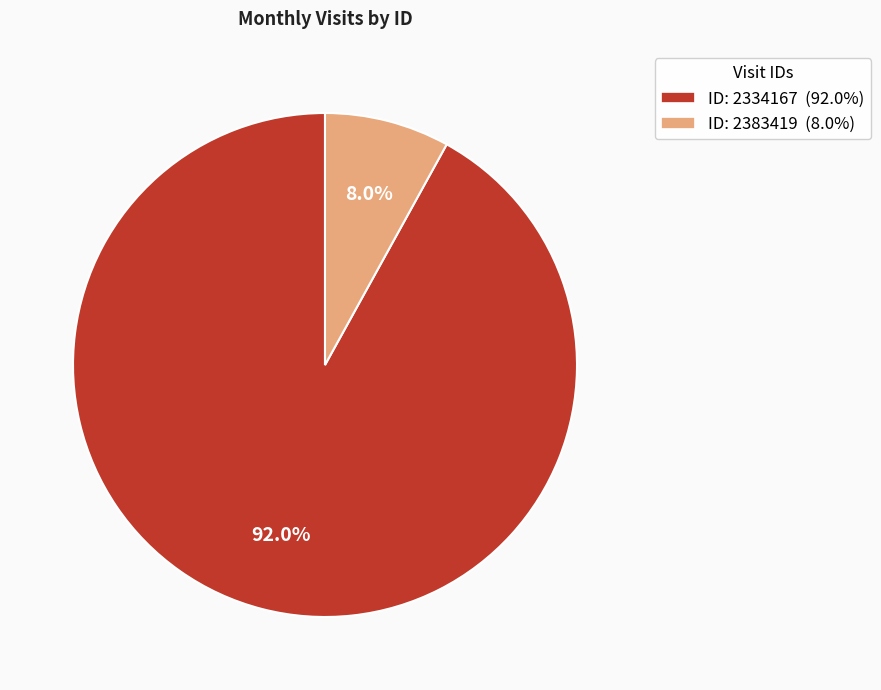

Rank the categories by value from lowest to highest.

2383419, 2334167